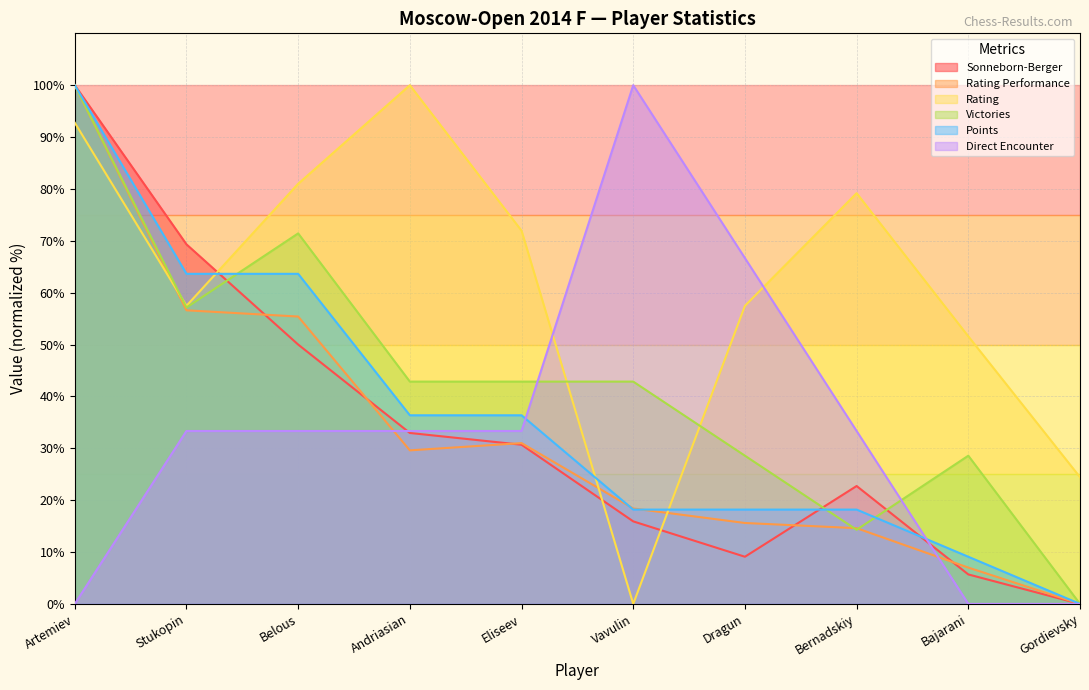

How many interior local valleys does the Rating series have?

2